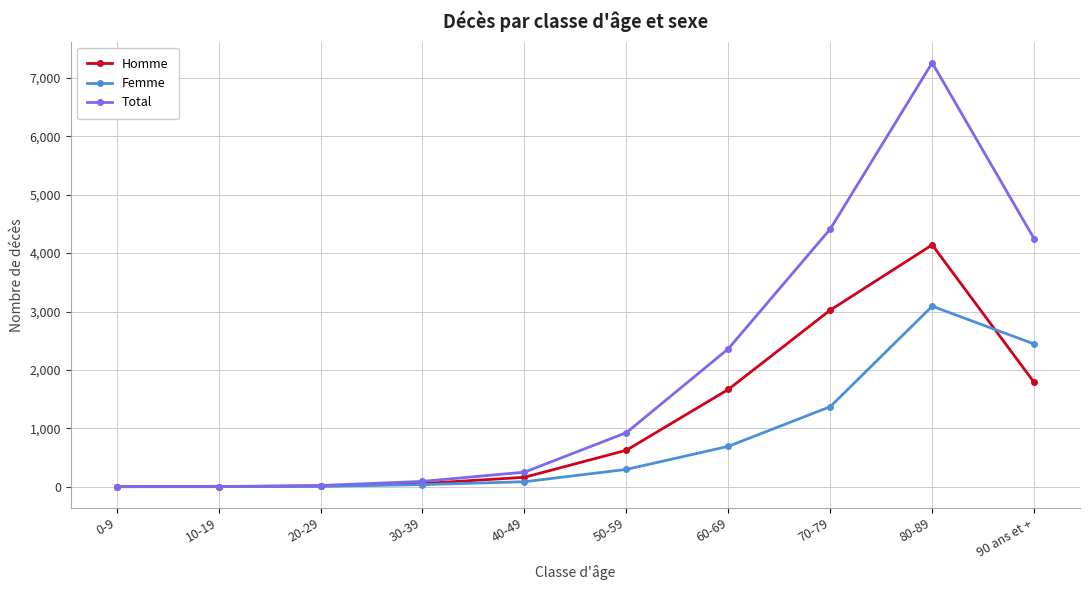

Which series has the widest spread of values?

Total